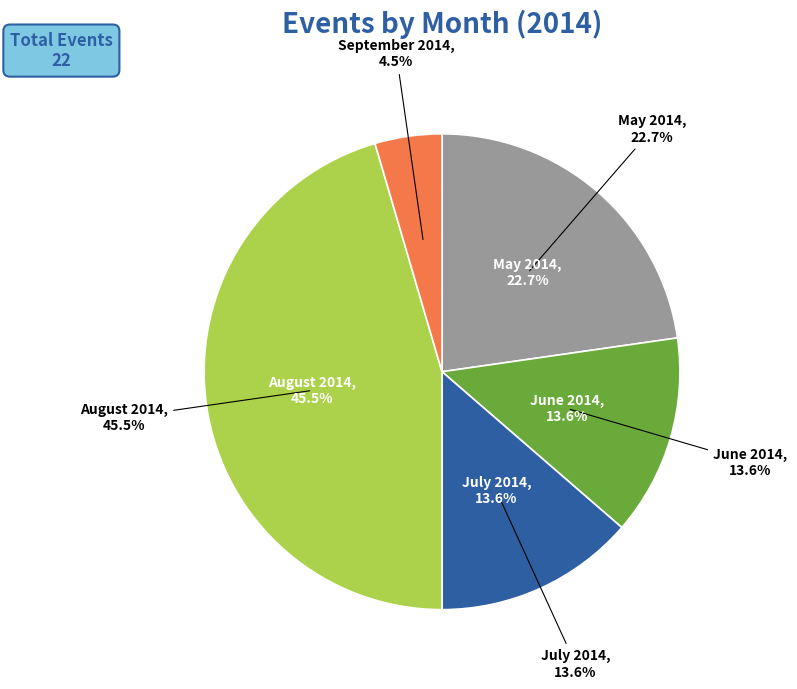

True or false: May 2014 accounts for 23% of the total.

True